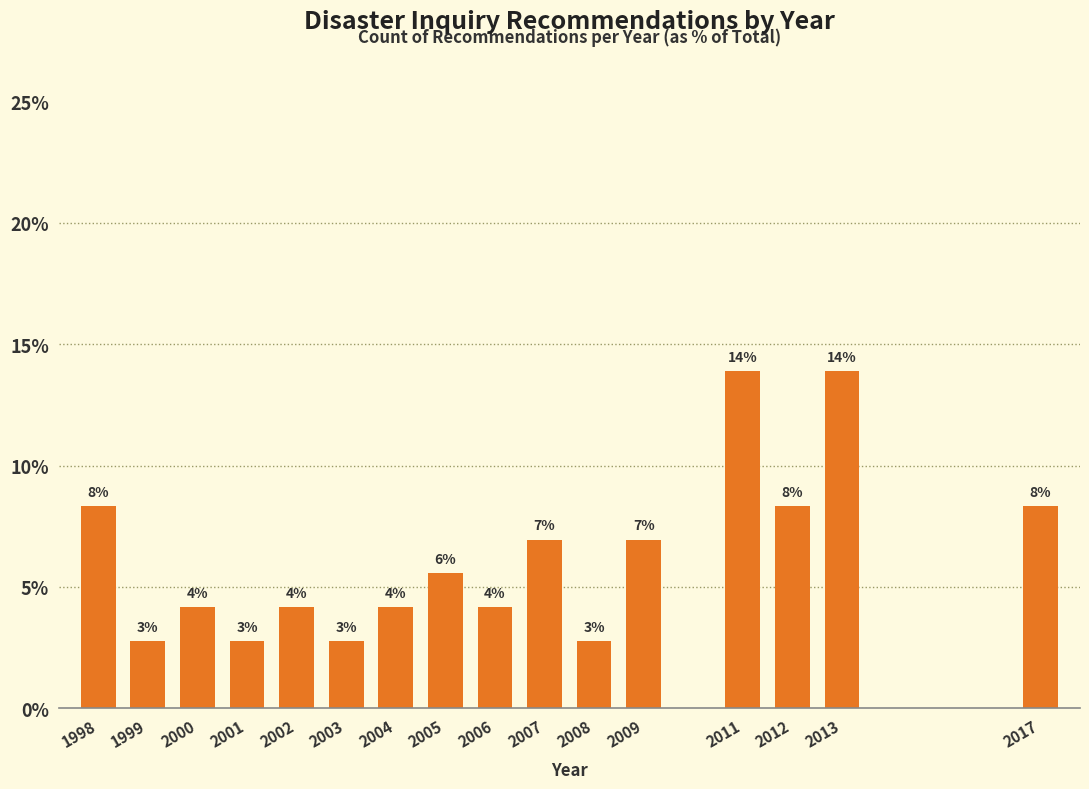

How many bars are there in total?

16